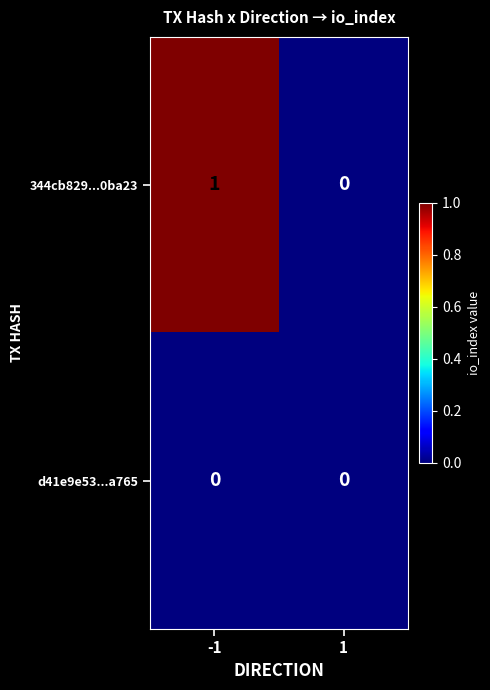

The value of d41e9e53...a765 at 1 is 0. True or false?

True